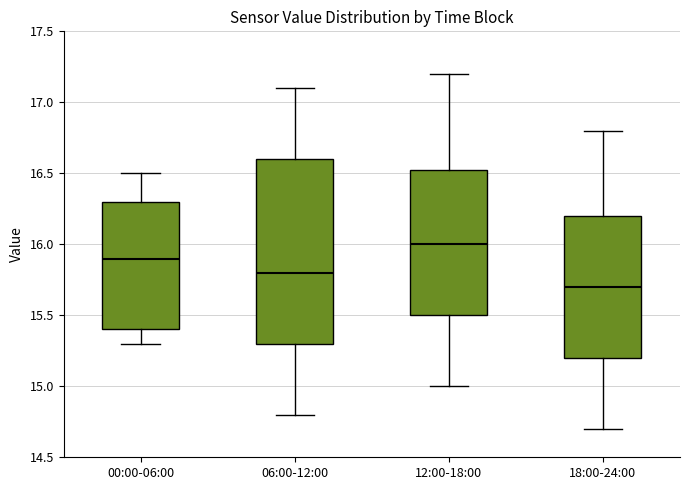

Reading left to right, read every box against the y-axis: the position of its median line, the range the box covers, and the ends of its whiskers. The values are not printed on the chart, so give them approximately, as read against the axis.

00:00-06:00: median 15.90, box 15.40 to 16.30, whiskers 15.30 to 16.50
06:00-12:00: median 15.80, box 15.30 to 16.60, whiskers 14.80 to 17.10
12:00-18:00: median 16.00, box 15.50 to 16.55, whiskers 15.00 to 17.20
18:00-24:00: median 15.70, box 15.20 to 16.20, whiskers 14.70 to 16.80